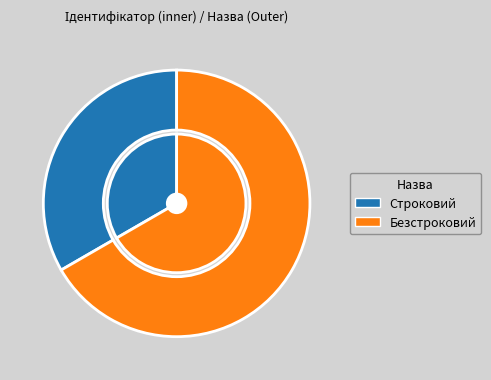

How many segments does this pie chart have?

2